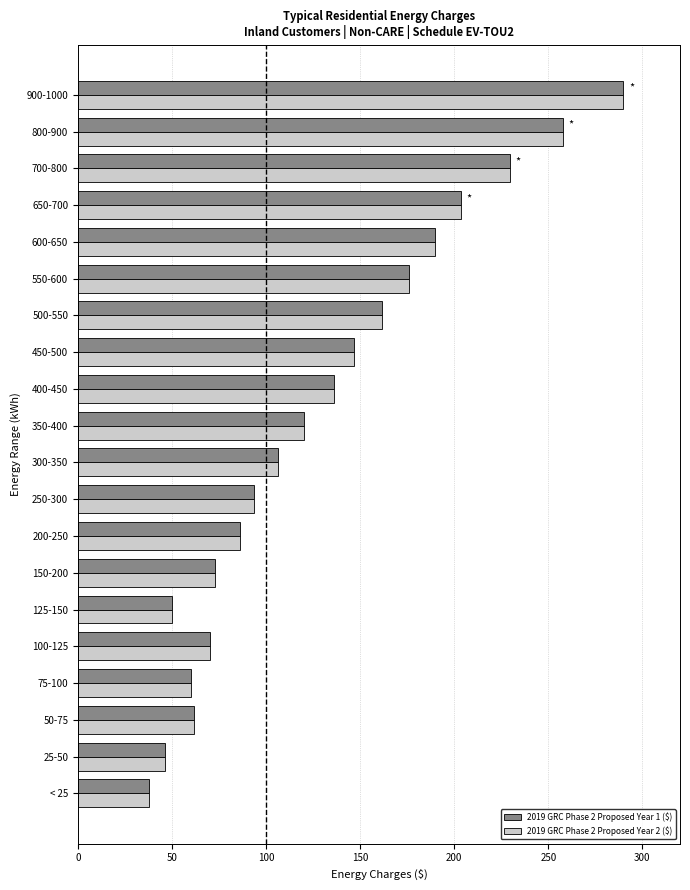

At how many categories does at least one series exceed 130?

9